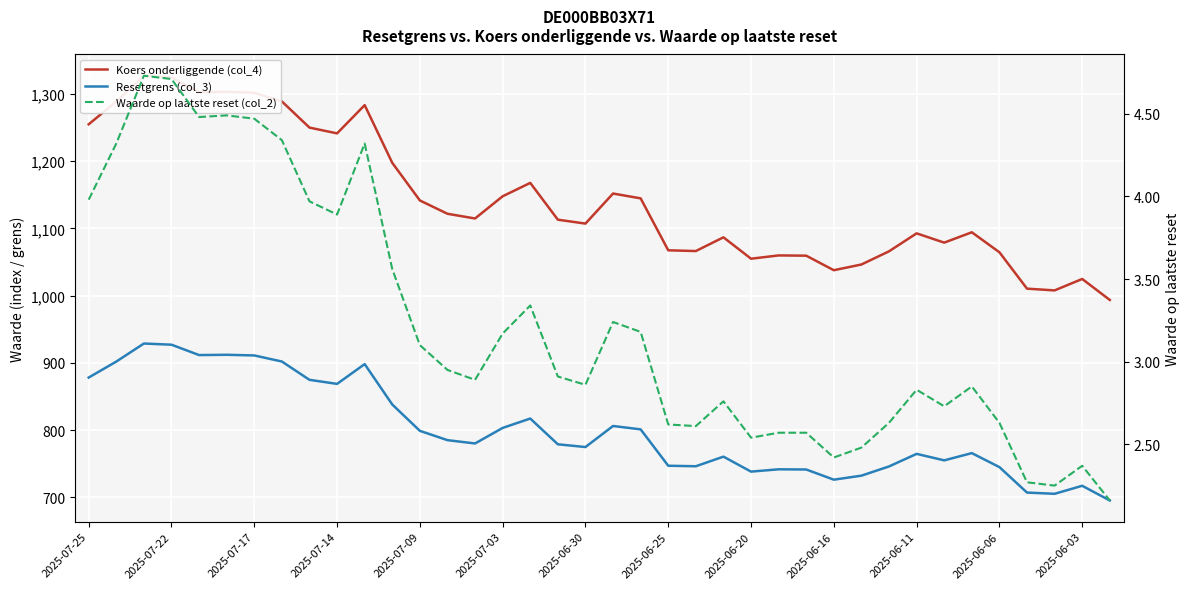

What is the sum of the Waarde op laatste reset (col_2) values at 2025-07-22 and 33?

7.0